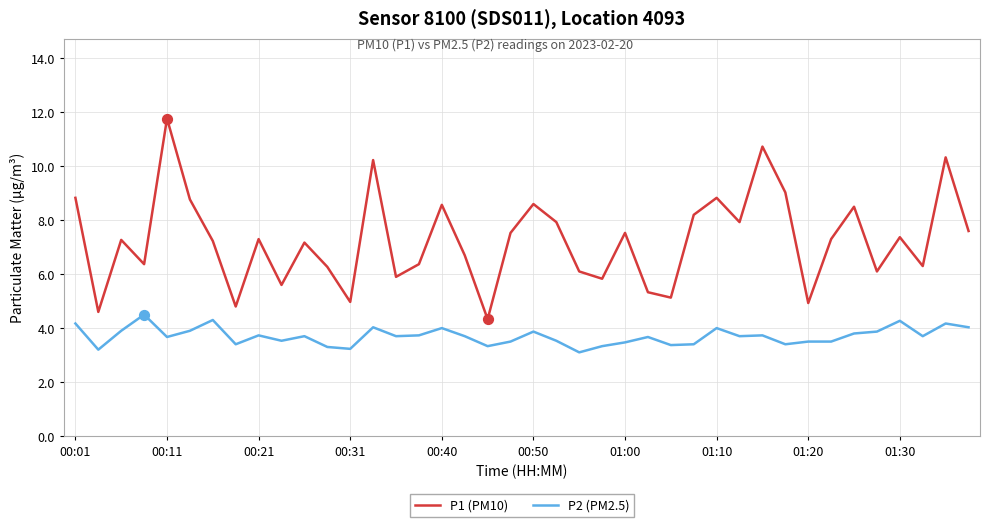

Which series has the largest total across all categories?

P1 (PM10)